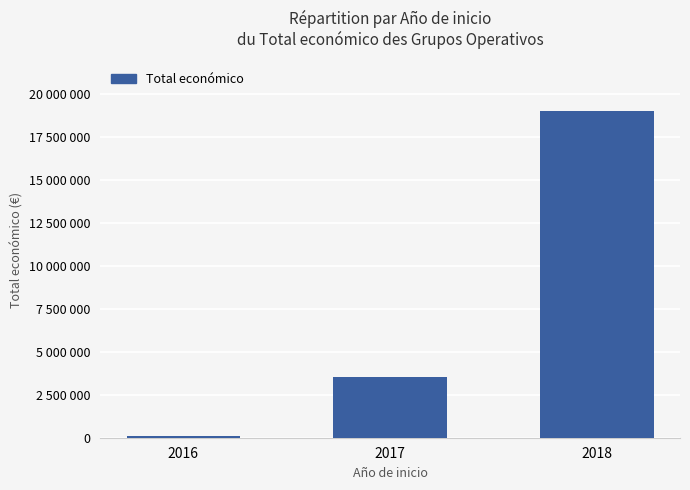

The chart shows a value of 1664059 at 2017. True or false?

False